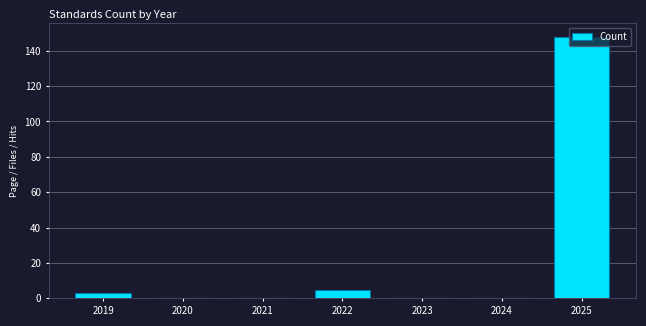

The value at 2020 is 0. True or false?

True